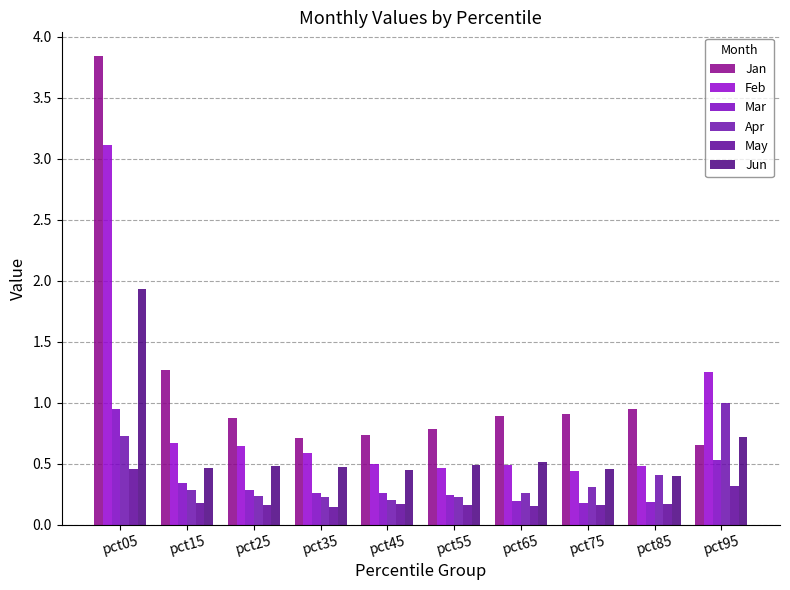

What is the total value across all series at pct75?

2.5